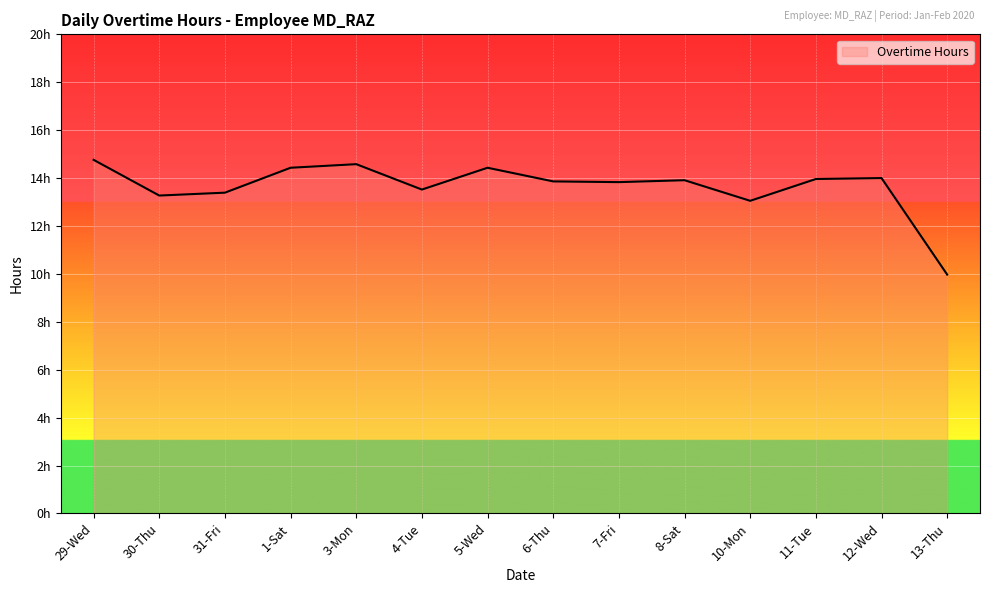

Rank the categories by value from lowest to highest.

13-Thu, 10-Mon, 30-Thu, 31-Fri, 4-Tue, 7-Fri, 6-Thu, 8-Sat, 11-Tue, 12-Wed, 1-Sat, 5-Wed, 3-Mon, 29-Wed